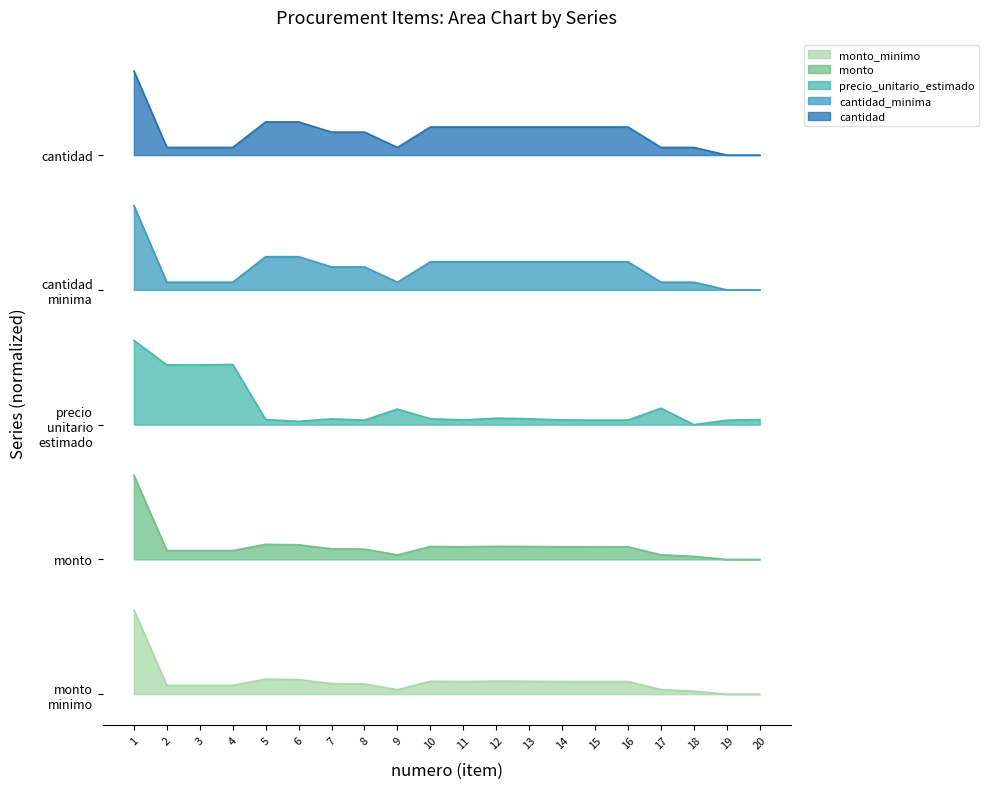

Count the monto values in the range 0 to 1.

20